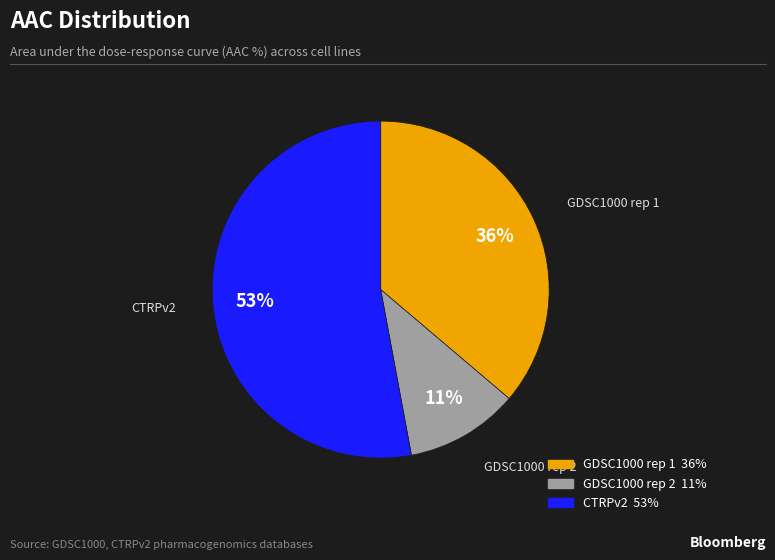

To the nearest percent, what is the difference between the largest and smallest slice percentages?

42%